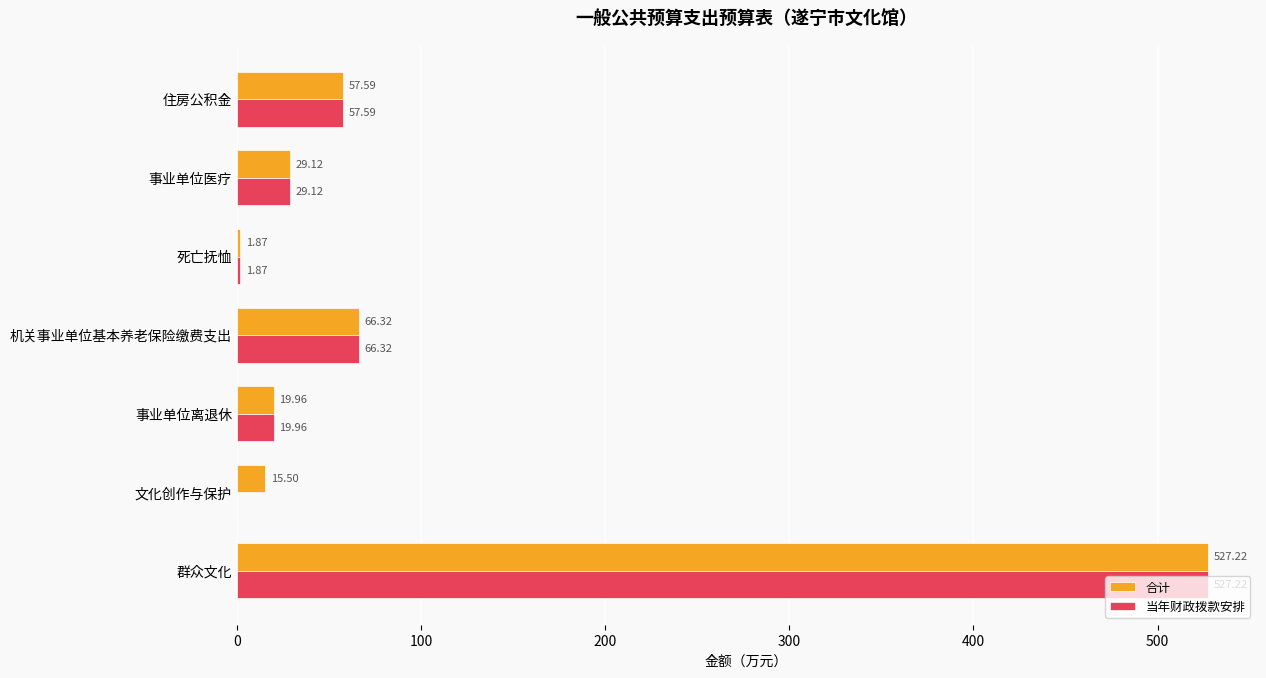

Which category has the highest value across all series?

群众文化